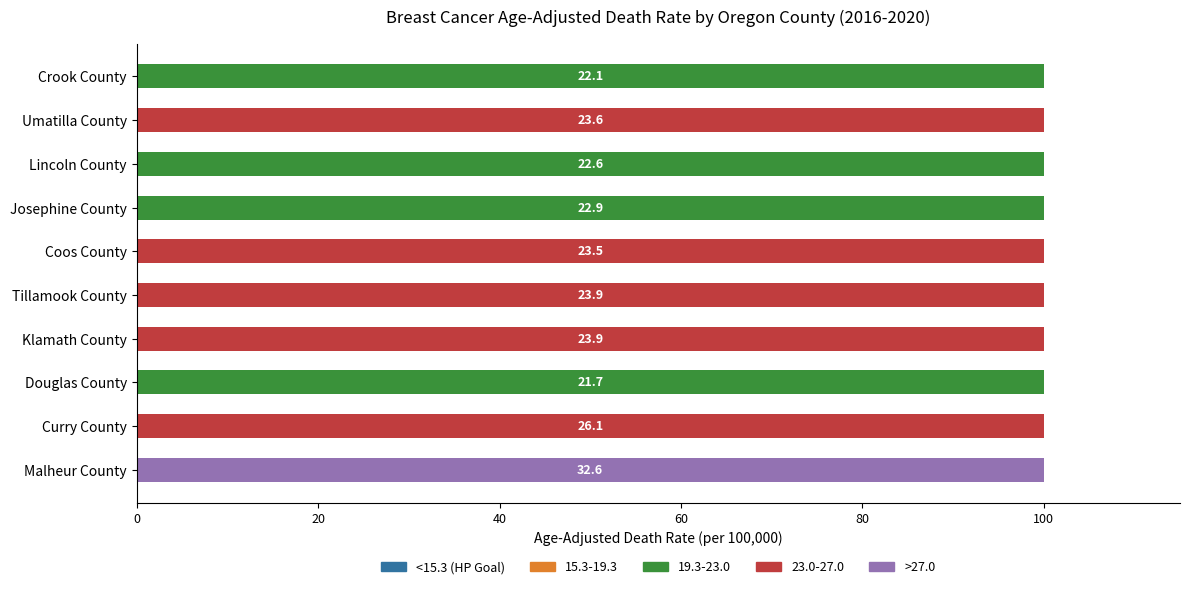

What is the maximum value for 19.3-23.0?

100